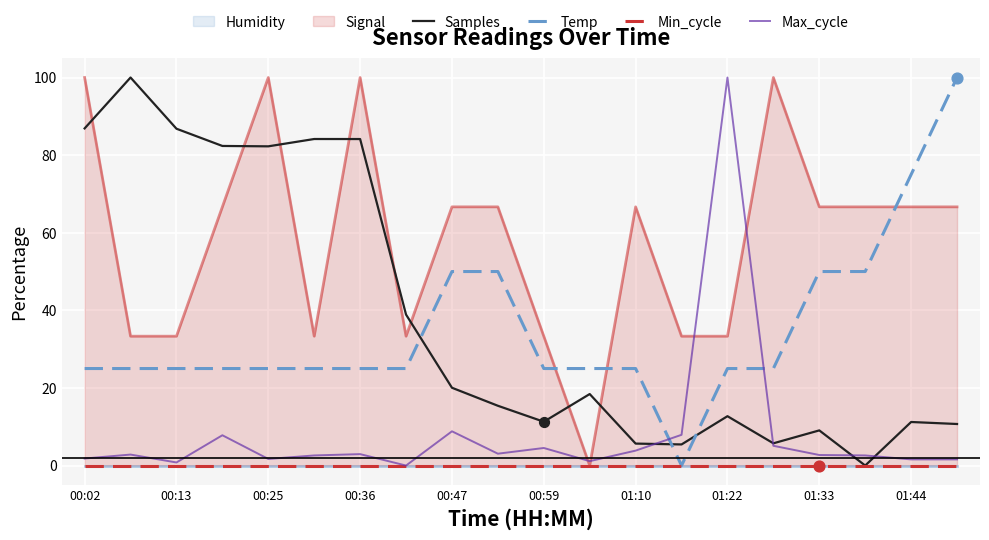

Which series reaches the maximum Y coordinate?

Samples